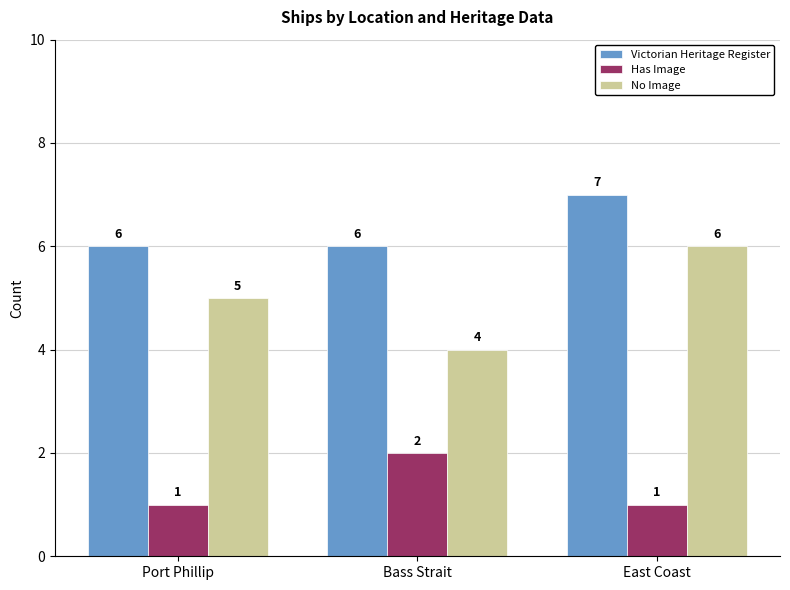

Count the number of data series in this chart.

3